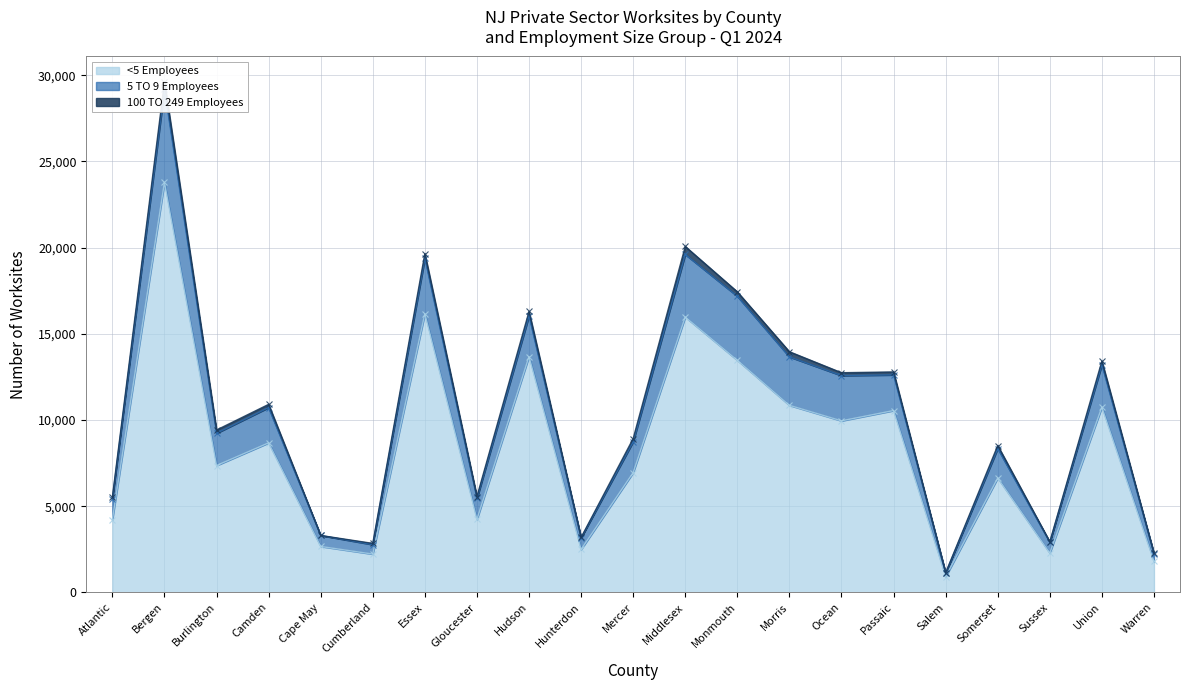

True or false: <5 Employees has a value of 14349 at Passaic.

False